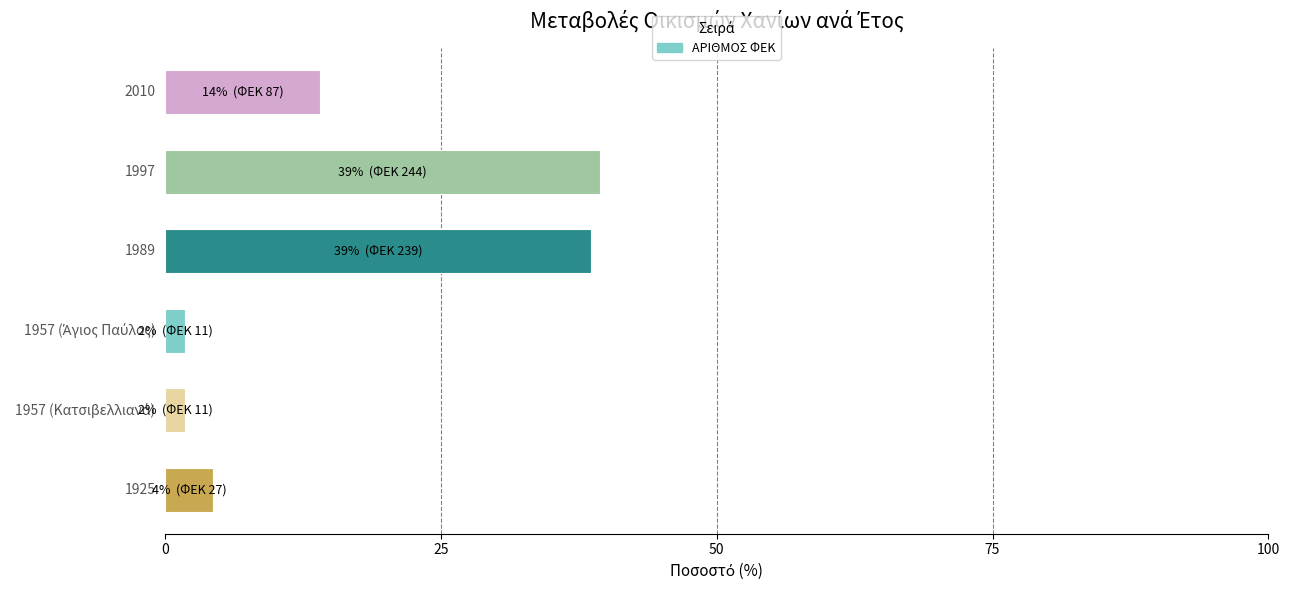

Reading bottom to top, what are all the values shown in this chart?

4.4	1.8	1.8	38.6	39.4	14.1